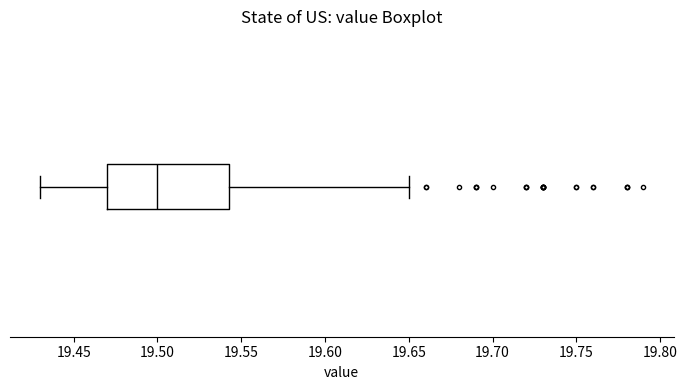

Read this box plot against the x-axis: the position of the median line, the range covered by the box, and the ends of both whiskers. The values are not printed on the chart, so give them approximately, as read against the axis.

median 19.500, box 19.470 to 19.545, whiskers 19.430 to 19.650